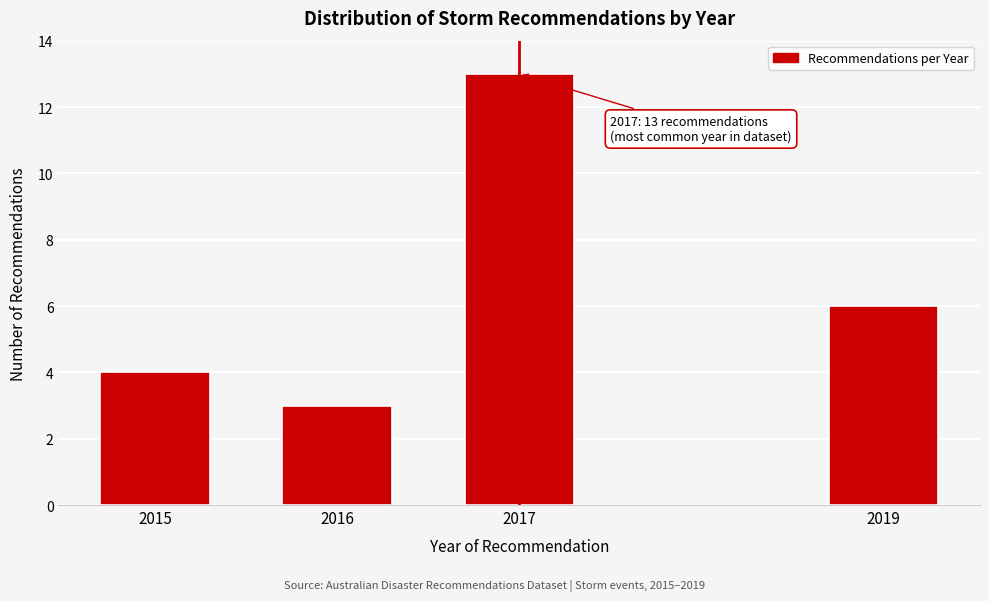

Reading left to right, extract all data points from this chart.

2015=4	2016=3	2017=13	2019=6